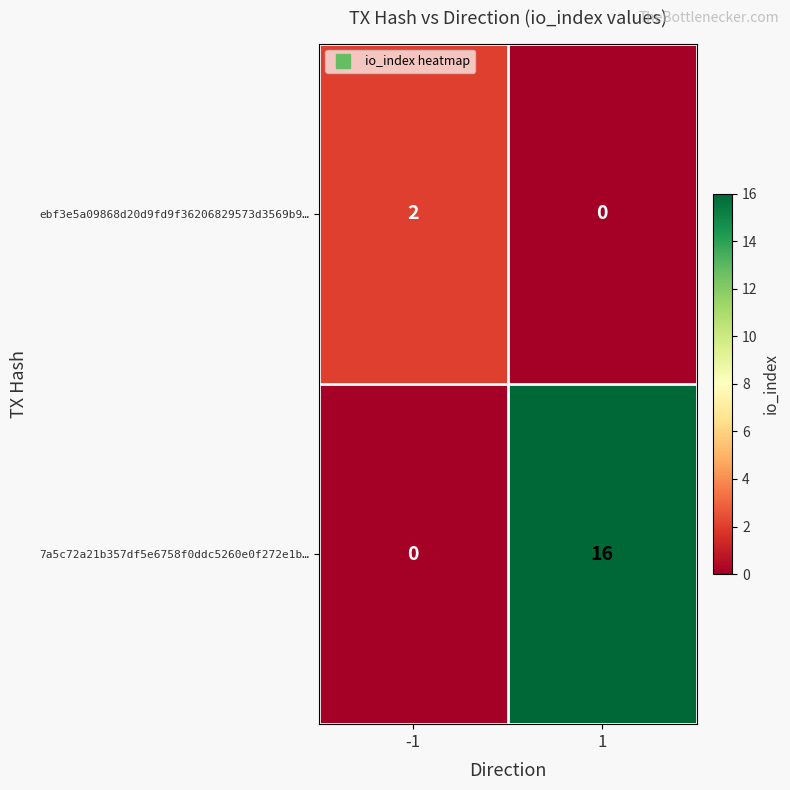

Which series changed the most between -1 and 1?

7a5c72a21b357df5e6758f0ddc5260e0f272e1b…